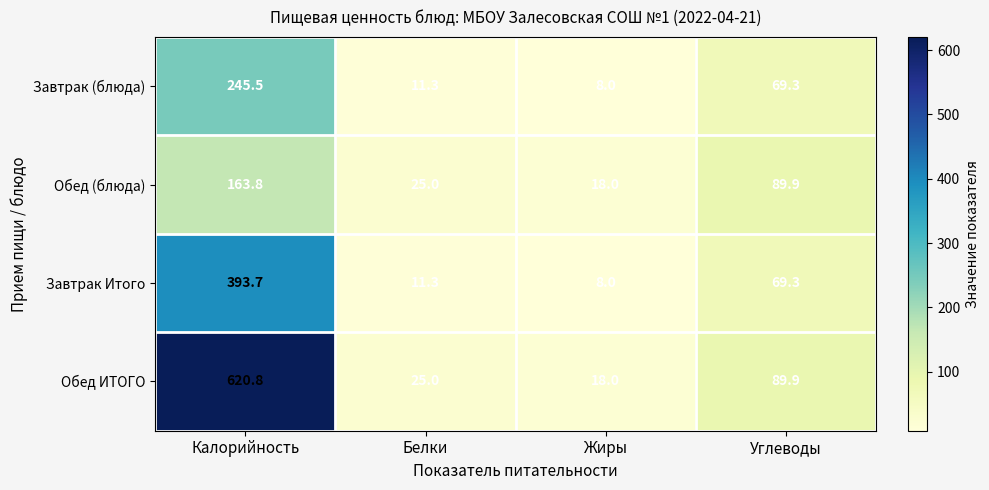

What is the spread (max minus min) of values at Углеводы?

20.6